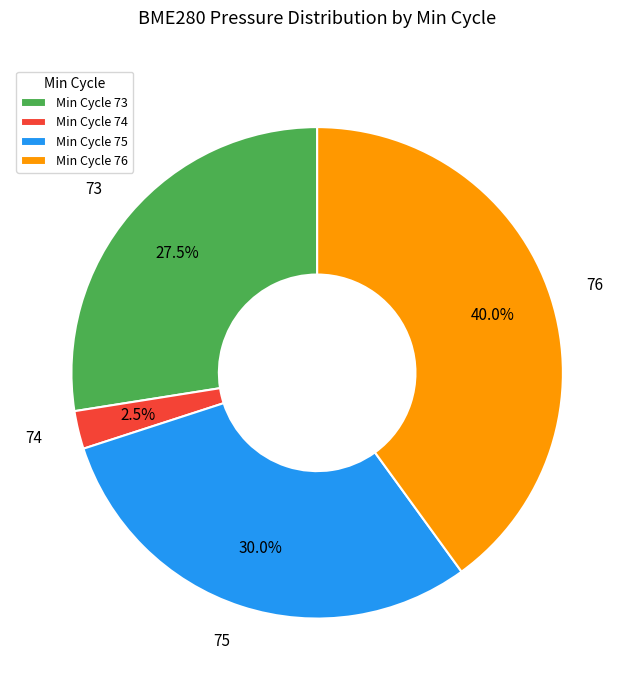

What portion of the pie excludes 74?

97.5%